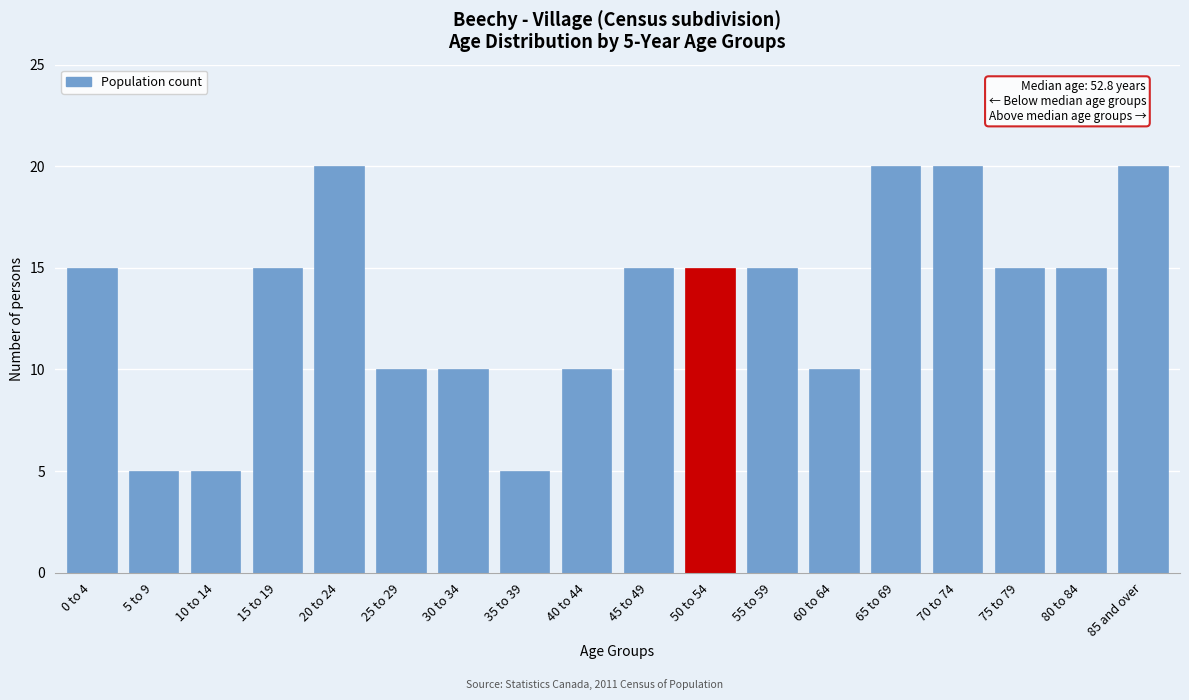

Reading left to right, extract all data points from this chart.

15	5	5	15	20	10	10	5	10	15	15	15	10	20	20	15	15	20